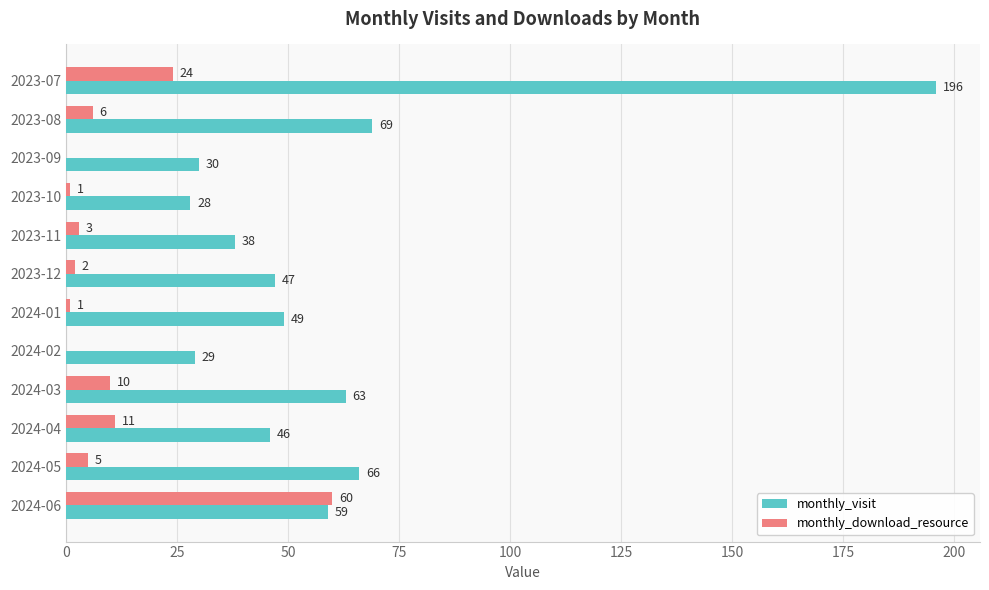

What is the average value of the monthly_visit series?

60